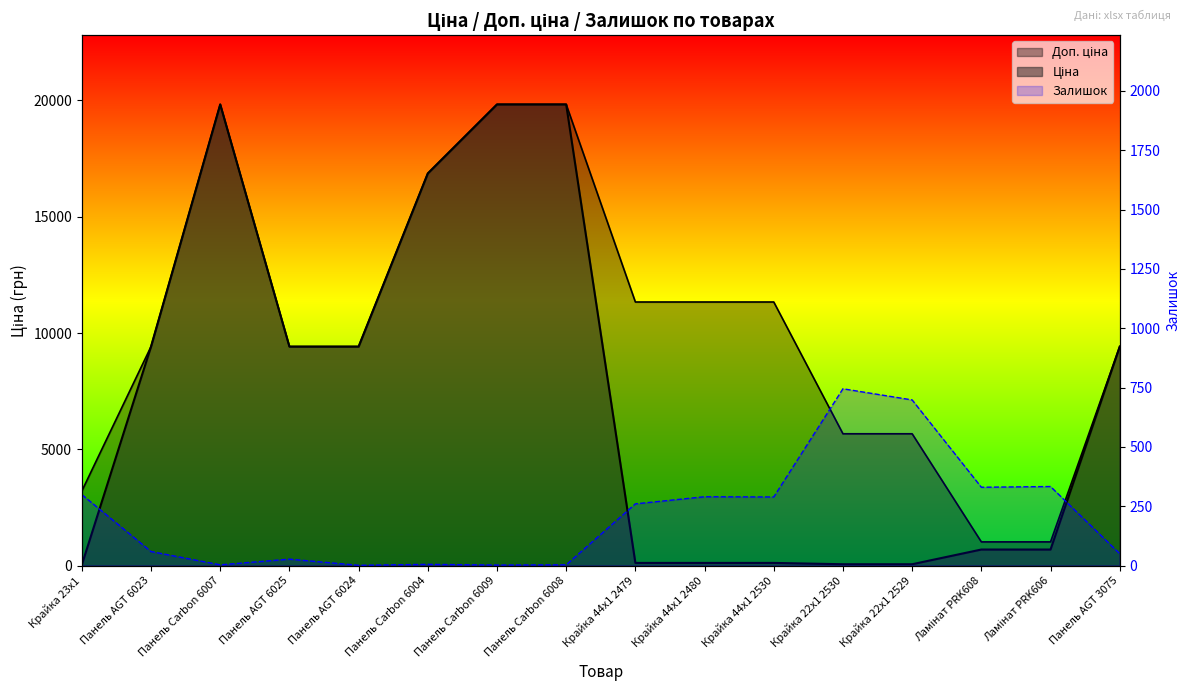

What is the sum of all Ціна values?

115887.4